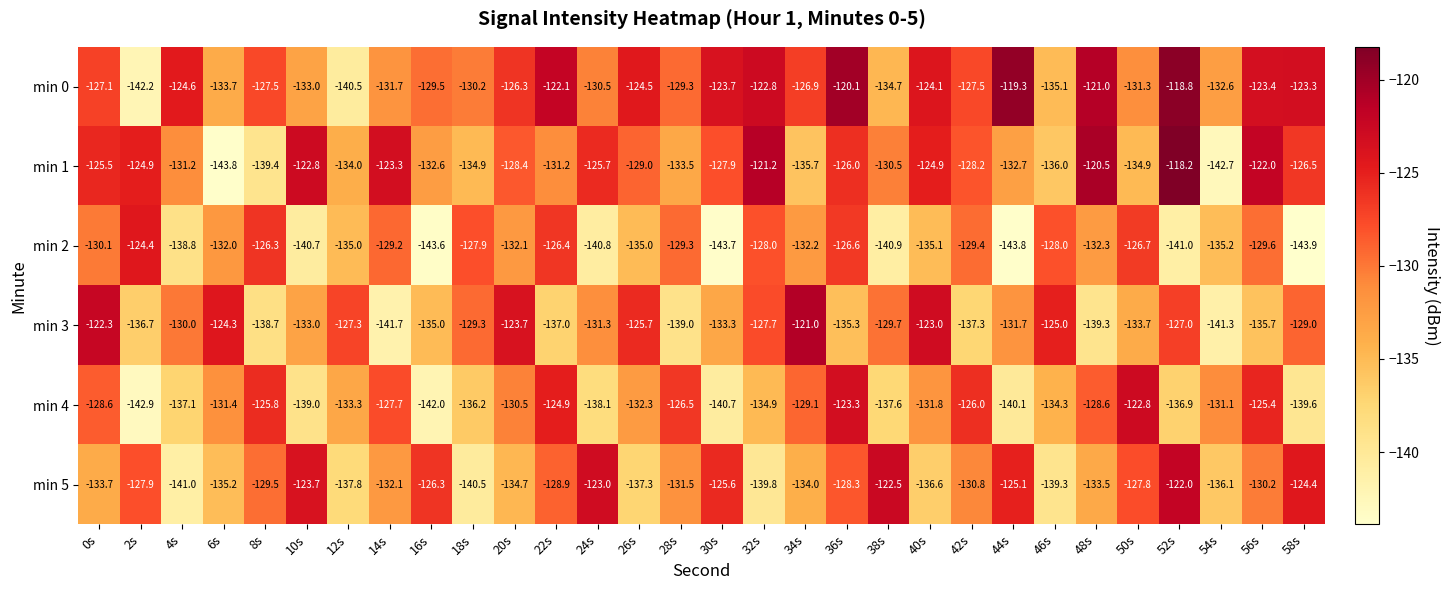

Where does the min 4 series first go above -131?

0s